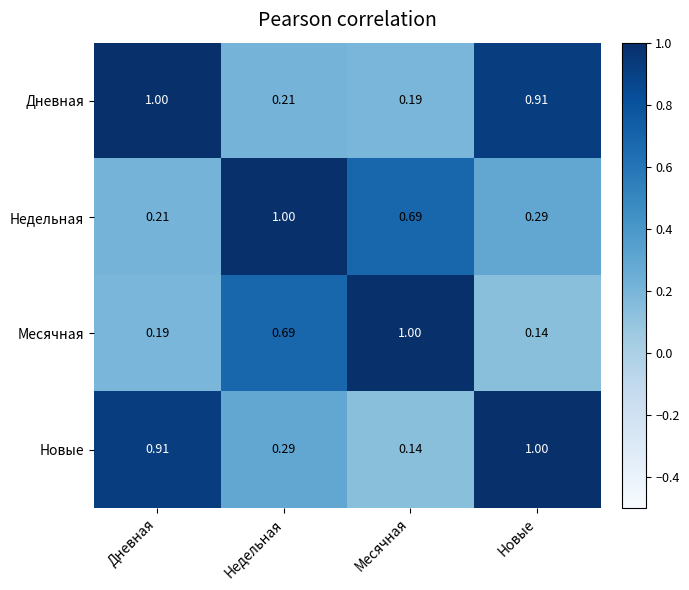

Which category has the highest value in the Новые series?

Новые